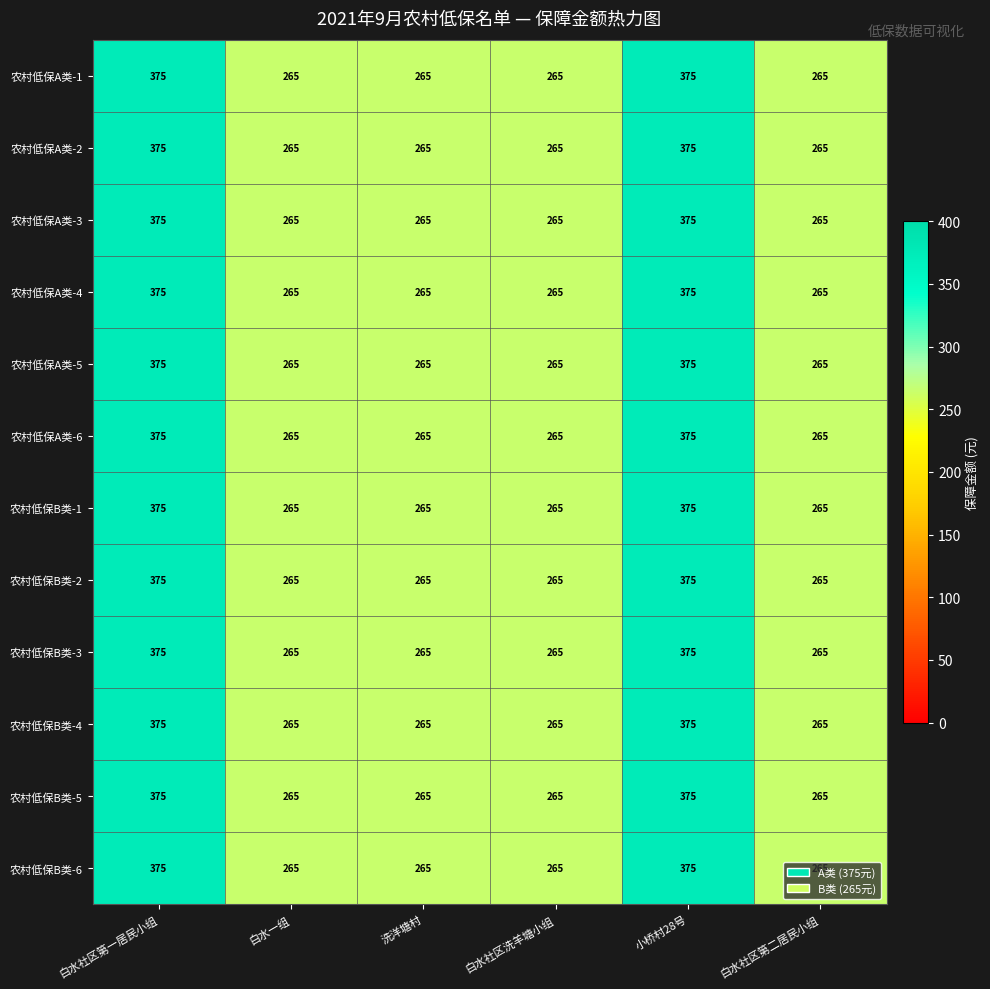

Count the 农村低保A类-3 values in the range 265 to 375.

6